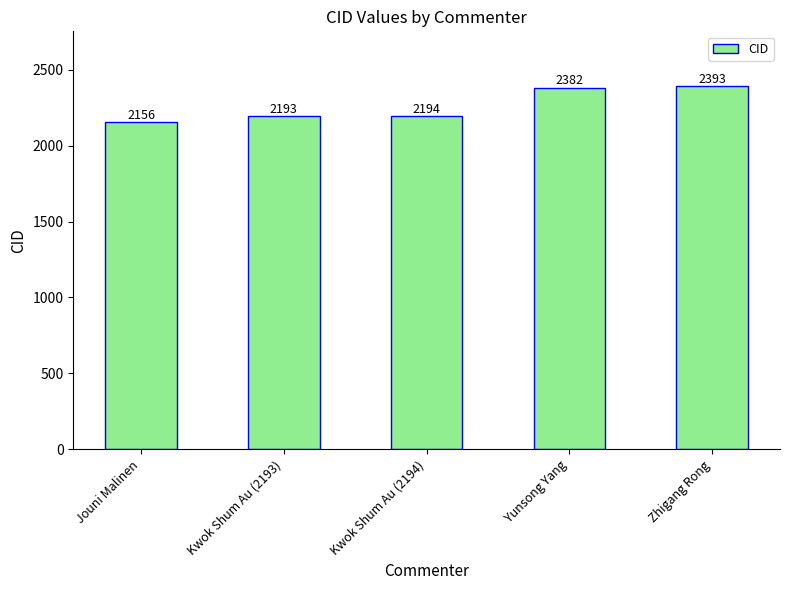

Reading left to right, what are all the values shown in this chart?

2156	2193	2194	2382	2393